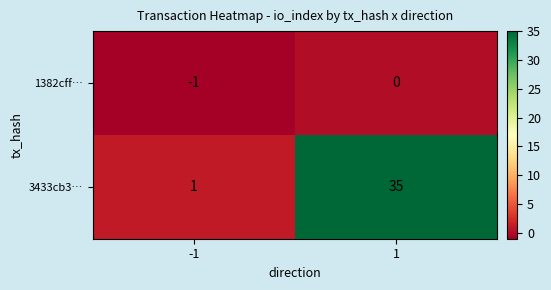

Is it true that 1382cff… equals -1 at -1?

True